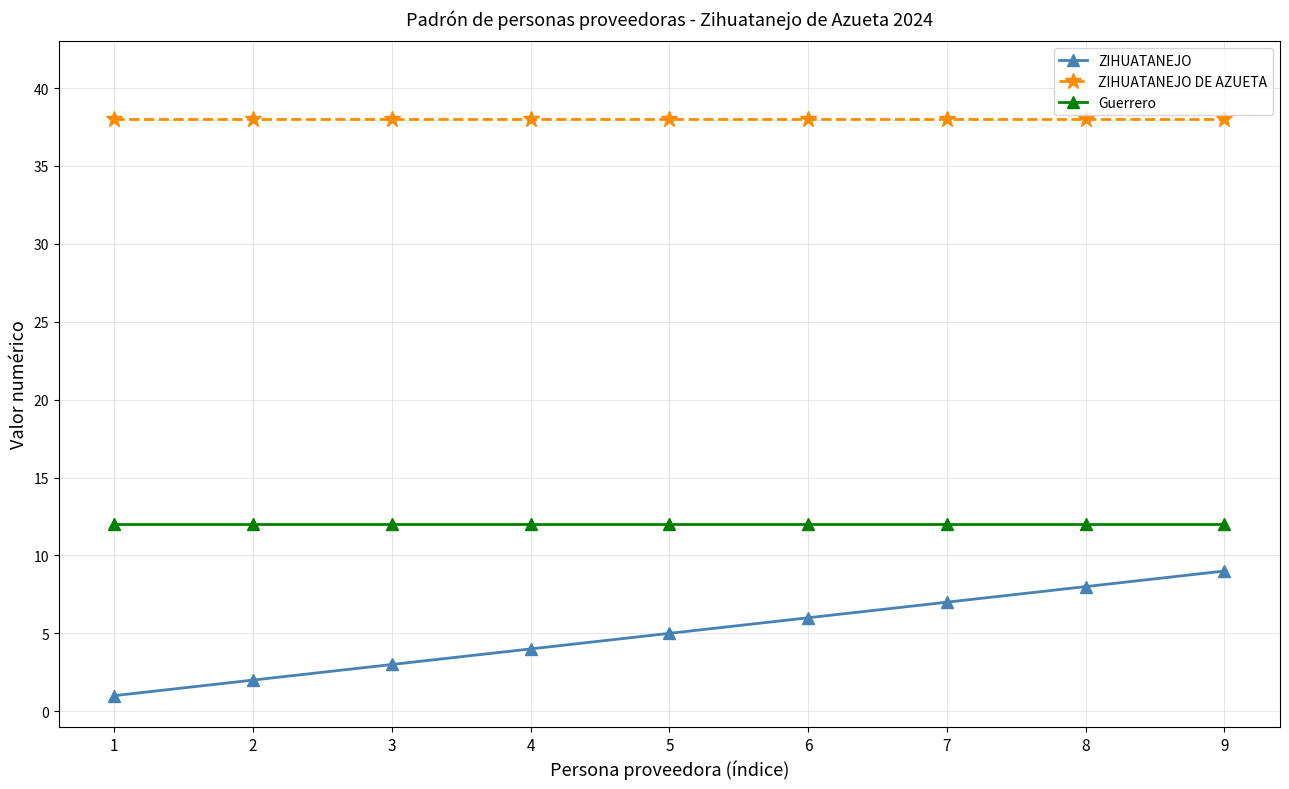

What is the value of the Guerrero point at the 2nd from the left?

12